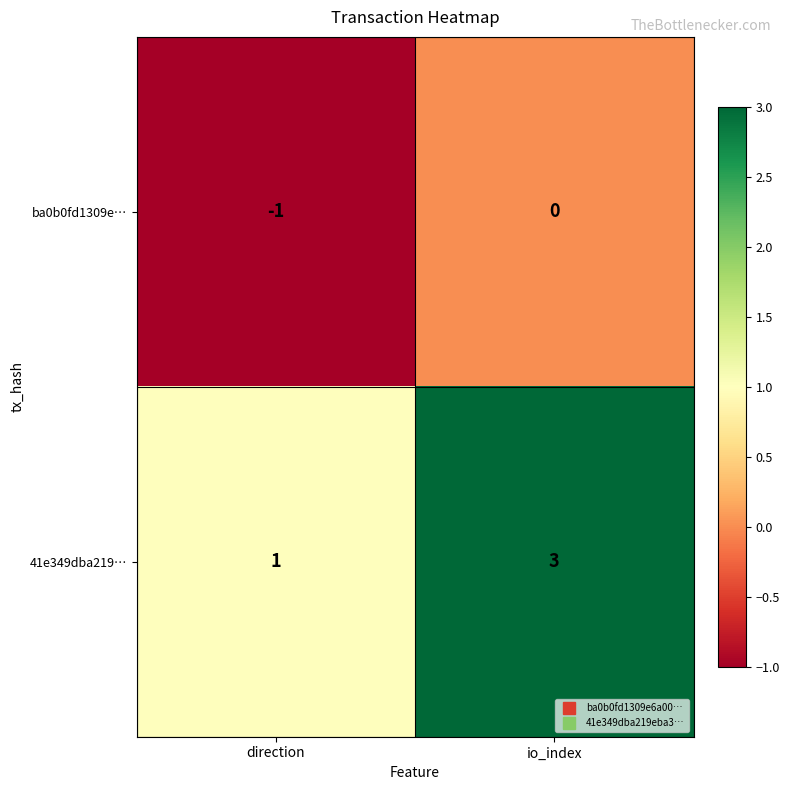

True or false: ba0b0fd1309e… has a value of 0 at io_index.

True